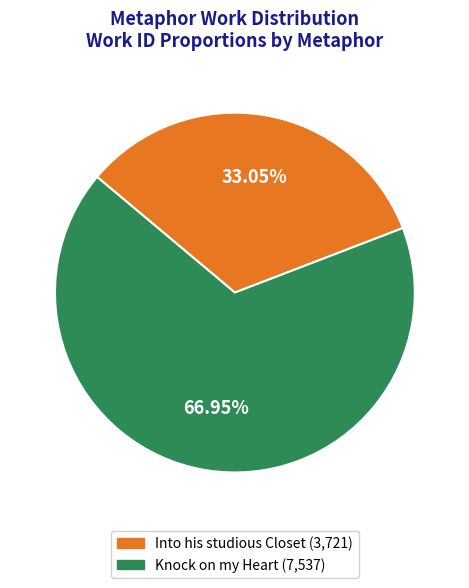

What percentage is the Knock on my Heart slice, to the nearest percent?

67%